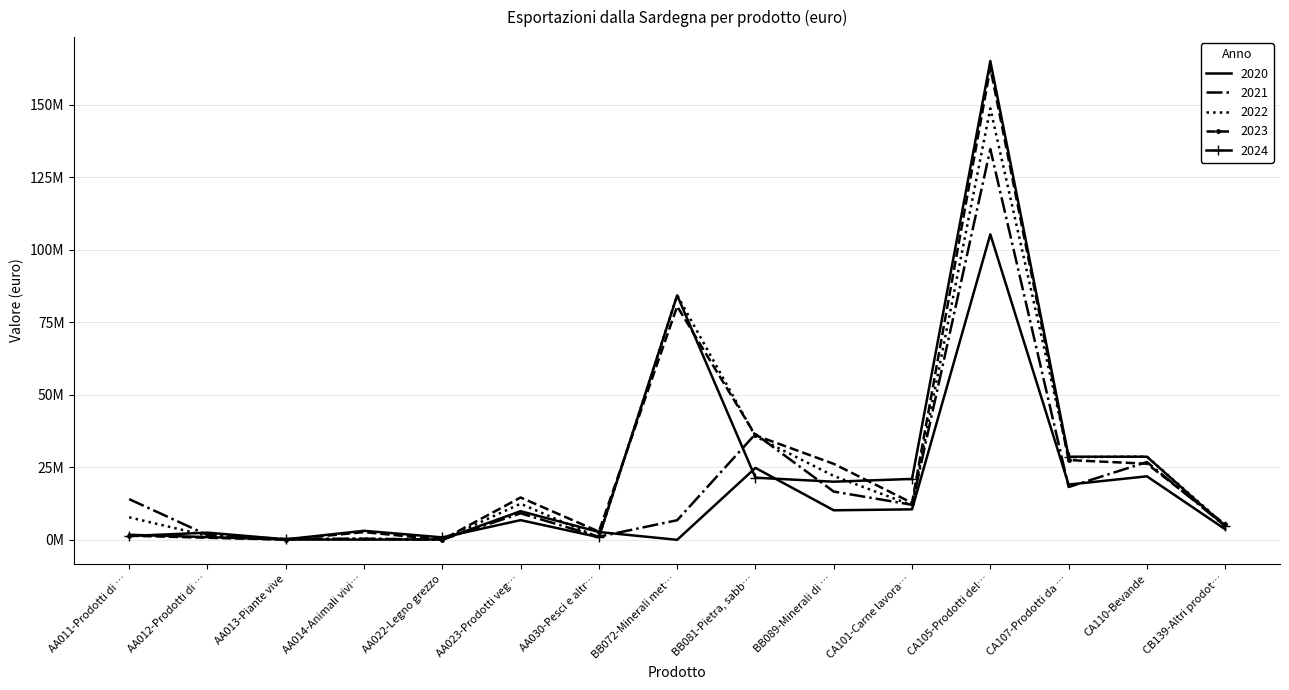

What are all the series names shown in the legend?

2020, 2021, 2022, 2023, 2024